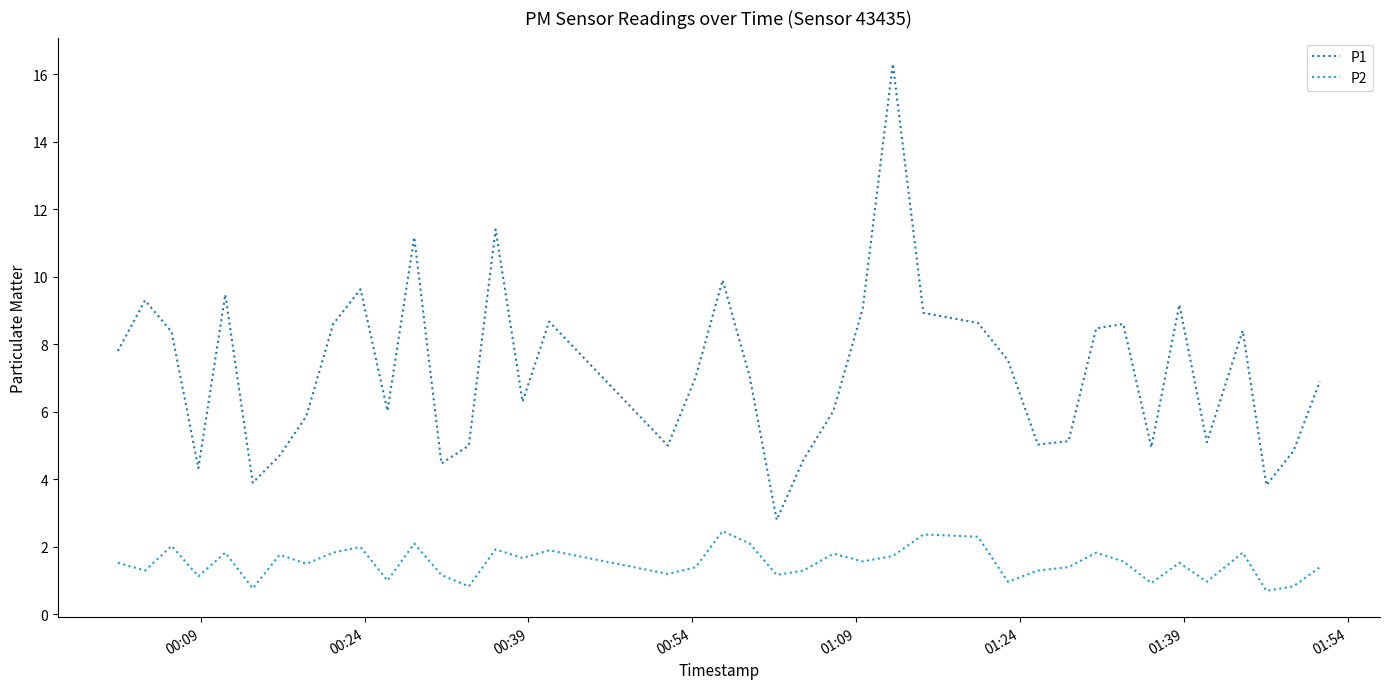

In P1, how many points are lower than both neighbors (excluding endpoints)?

11